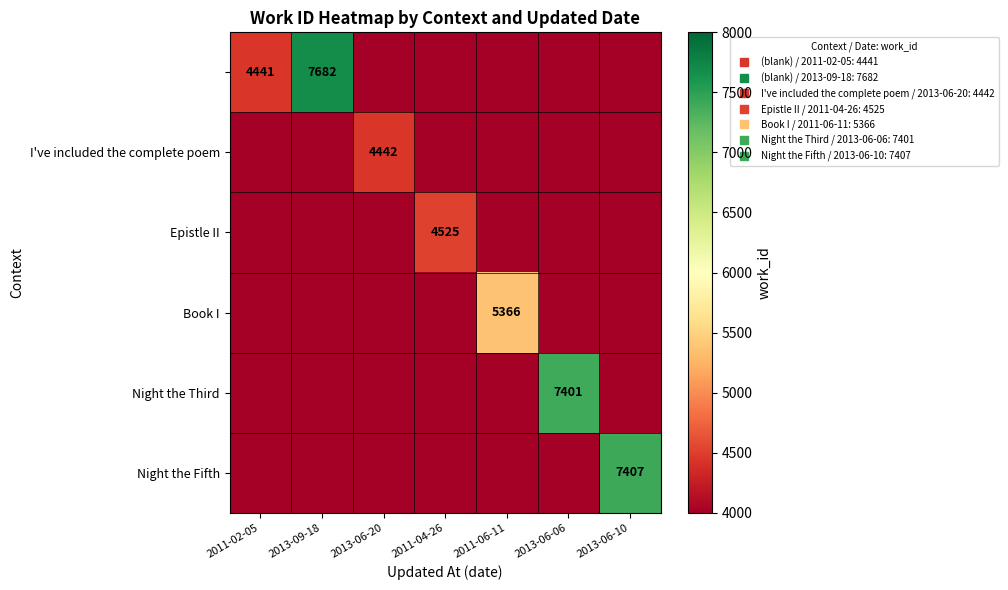

Is the value of Book I at 2013-06-10 greater than the value of Epistle II at 2011-02-05?

No